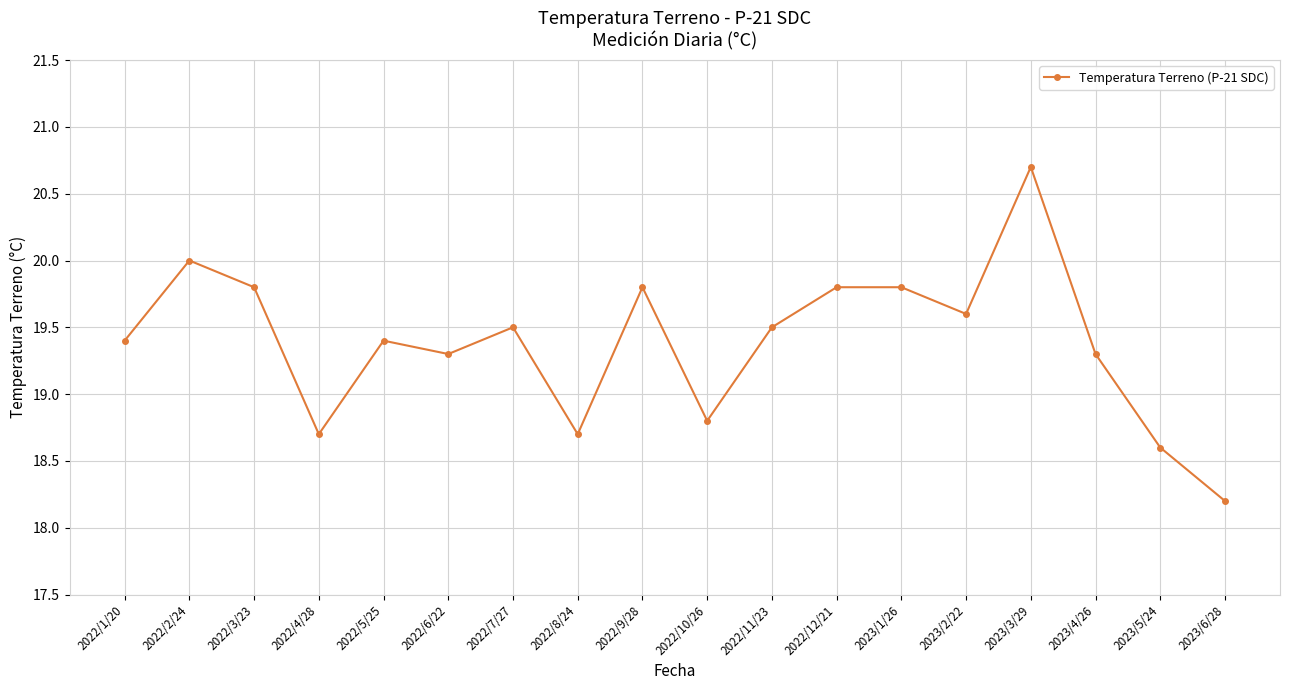

What is the change in value from 2022/11/23 to 2023/4/26?

-0.2